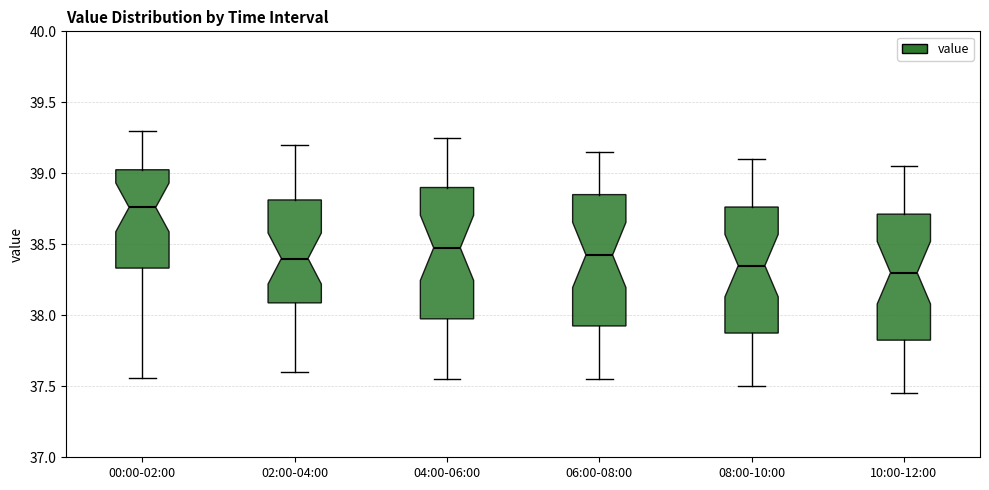

Reading left to right, read every box against the y-axis: the position of its median line, the range the box covers, and the ends of its whiskers. The values are not printed on the chart, so give them approximately, as read against the axis.

00:00-02:00: median 38.75, box 38.35 to 39.05, whiskers 37.55 to 39.30
02:00-04:00: median 38.40, box 38.10 to 38.80, whiskers 37.60 to 39.20
04:00-06:00: median 38.50, box 38.00 to 38.90, whiskers 37.55 to 39.25
06:00-08:00: median 38.45, box 37.95 to 38.85, whiskers 37.55 to 39.15
08:00-10:00: median 38.35, box 37.90 to 38.75, whiskers 37.50 to 39.10
10:00-12:00: median 38.30, box 37.85 to 38.70, whiskers 37.45 to 39.05